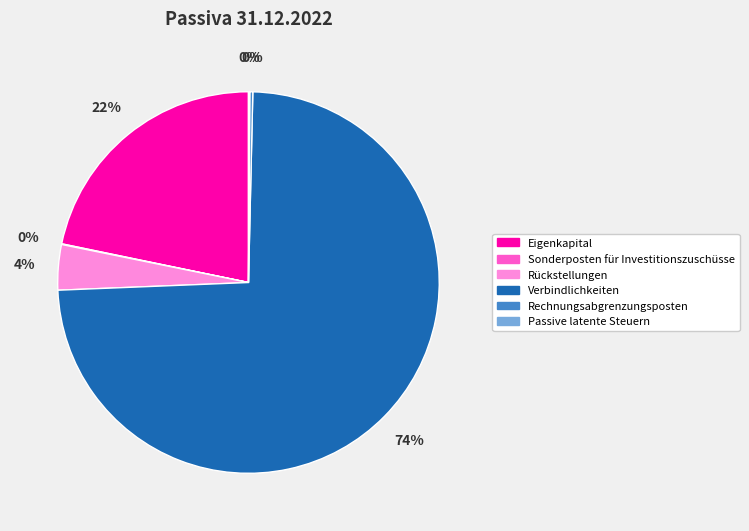

To the nearest percent, what is the average slice percentage?

17%